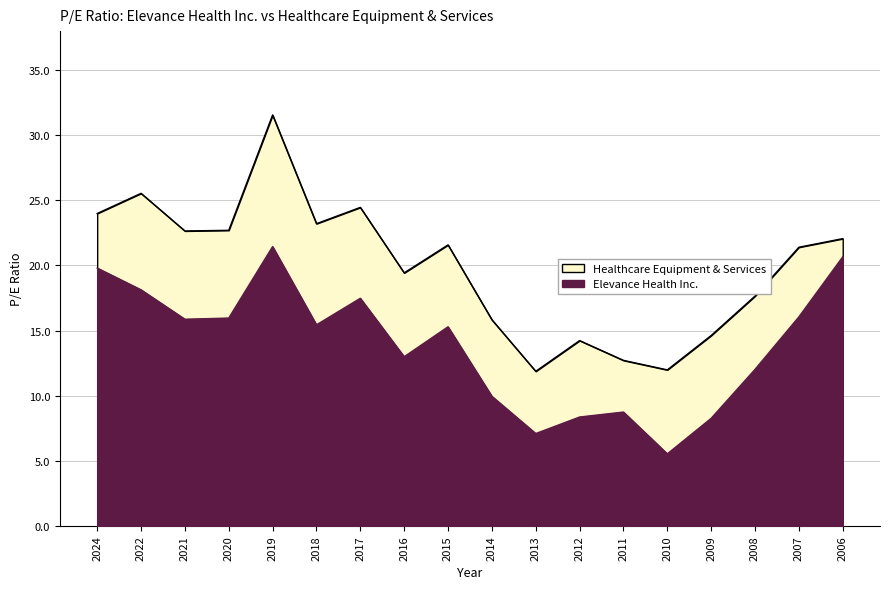

How many interior local peaks does the Elevance Health Inc. series have?

4